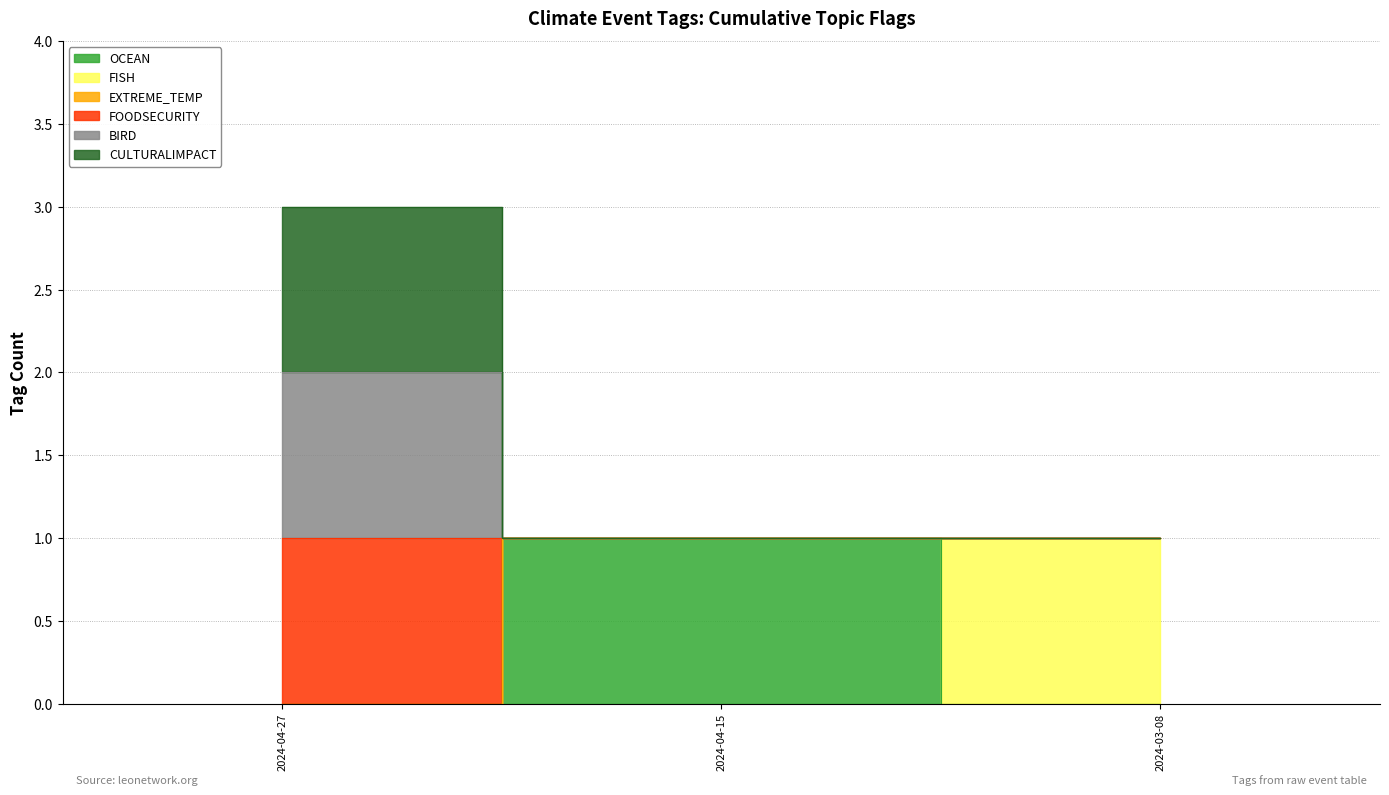

How many data points does each series have?

3